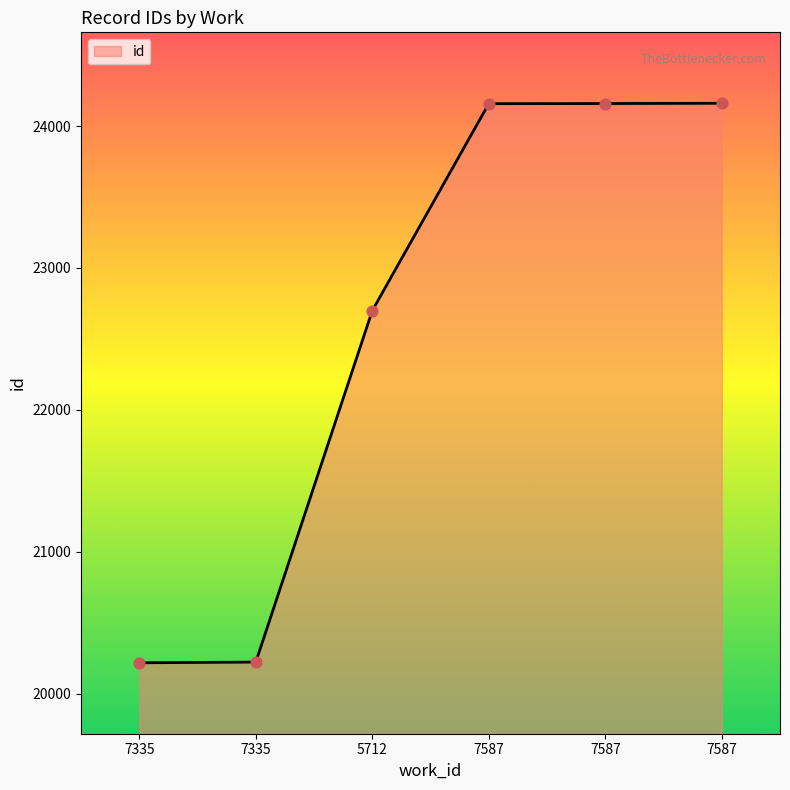

Approximately how many times larger is the value at 7587 compared to 5712?

1.1